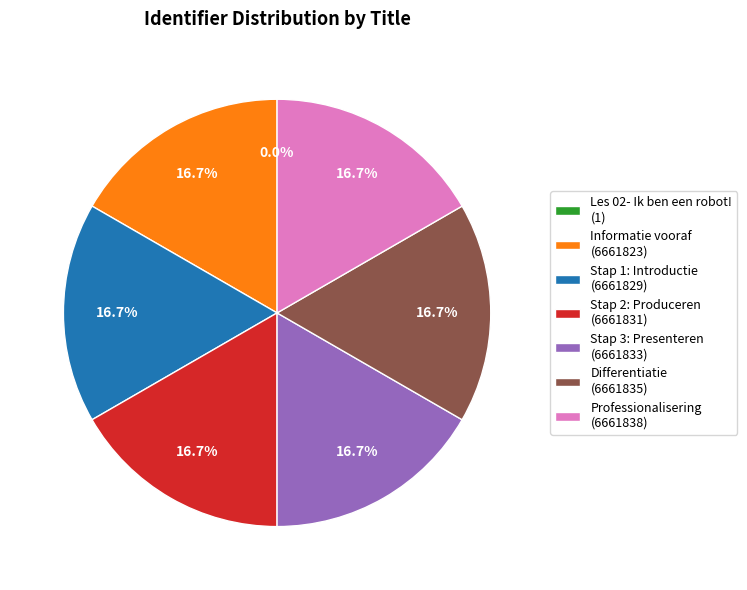

Is there any slice that represents more than half of the pie?

No